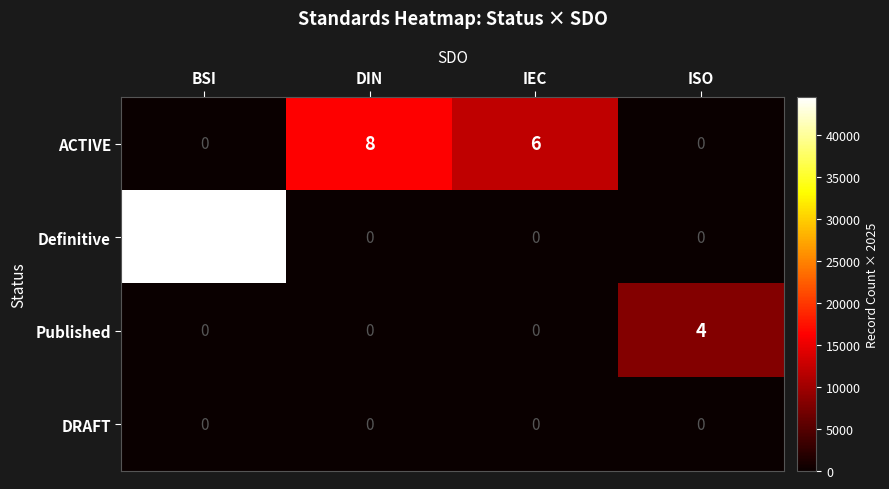

Which series has the widest spread of values?

Definitive